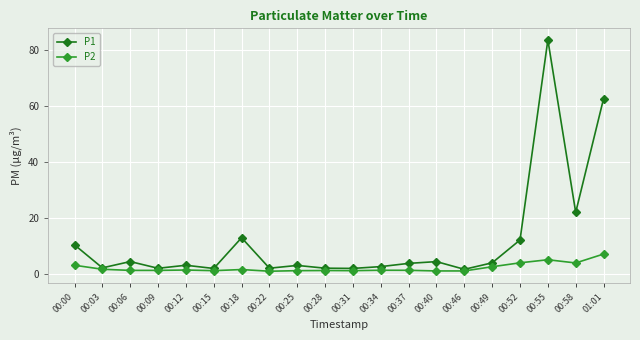

What is the difference between the P1 values at 00:12 and 00:34?

0.5